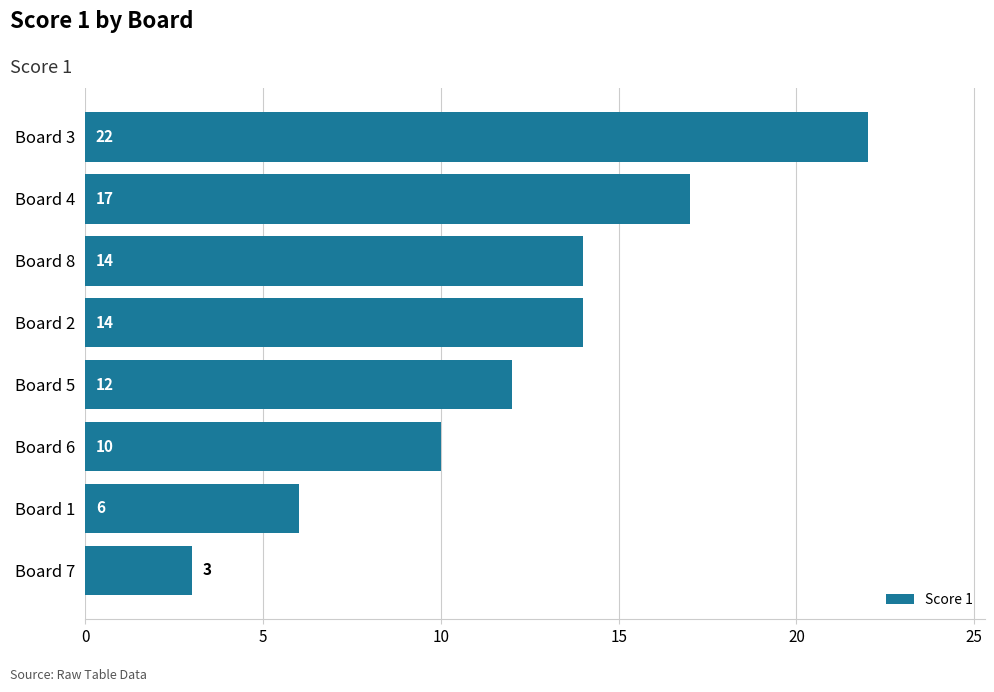

What is the average value?

12